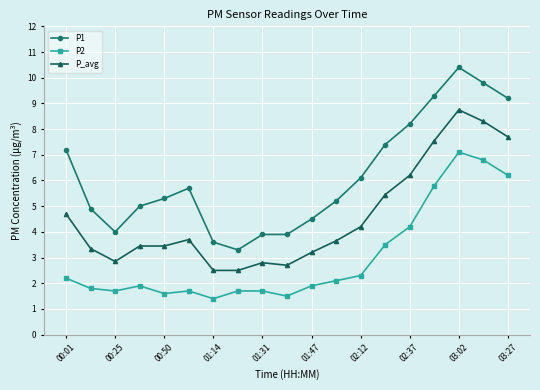

What is the lowest value of the P2 series?

1.4